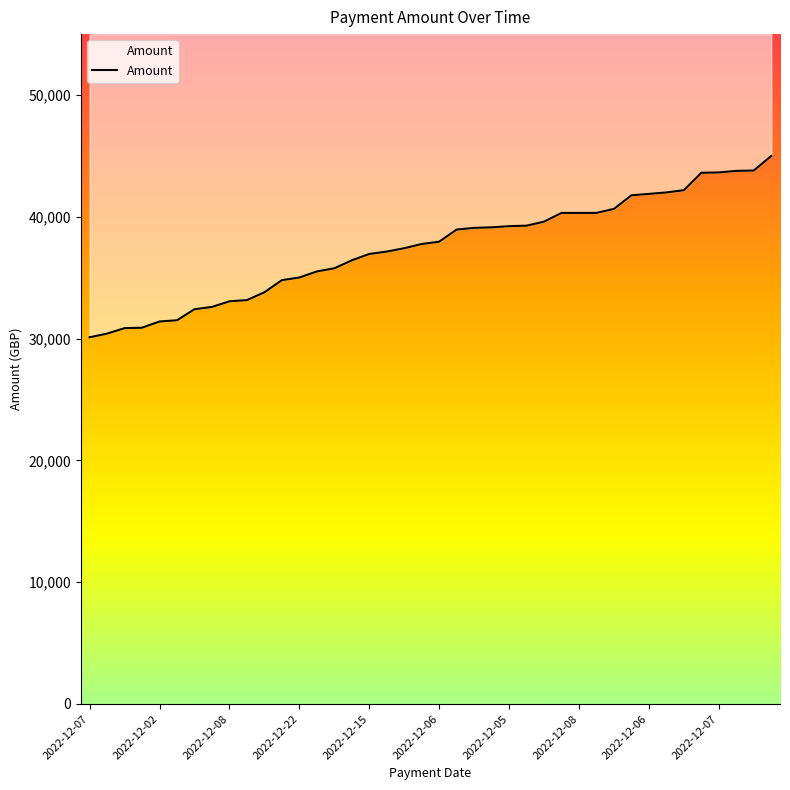

Reading left to right, list all the values displayed in this chart.

30109.0	30409.0	30858.4	30893.9	31404.5	31505.2	32411.8	32599.7	33062.2	33160.5	33801.7	34800.0	35014.7	35512.2	35770.0	36427.0	36948.2	37144.6	37420.1	37766.7	37956.1	38952.0	39091.6	39133.8	39232.2	39271.2	39600.0	40320.0	40320.0	40320.0	40650.2	41766.3	41880.0	42000.0	42184.7	43613.8	43642.5	43770.0	43799.9	44992.2